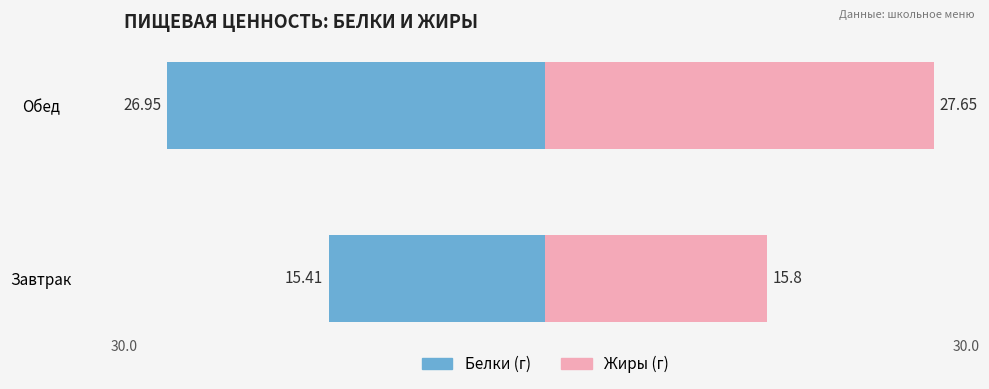

Is it true that Белки equals -43.8 at Обед?

False